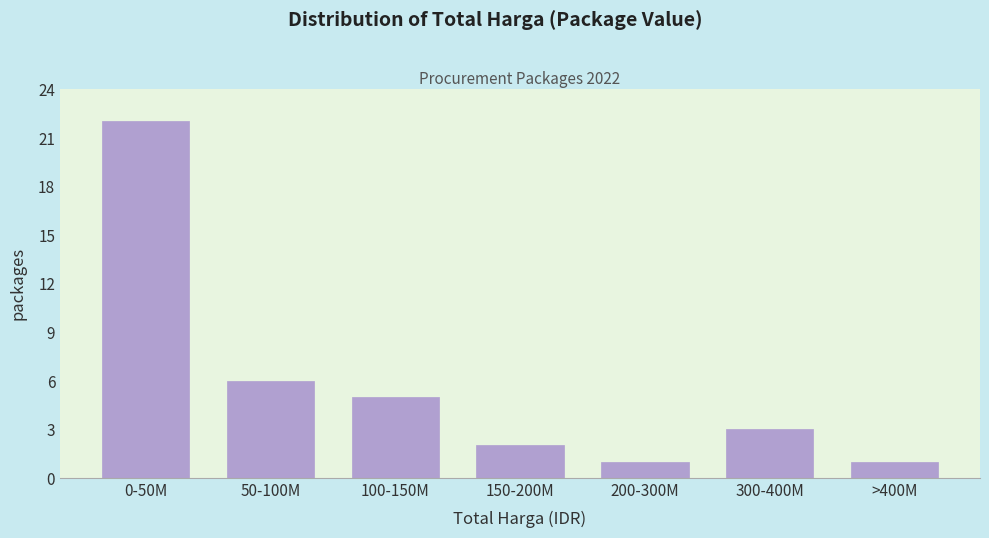

Reading left to right, extract all data points from this chart.

22	6	5	2	1	3	1